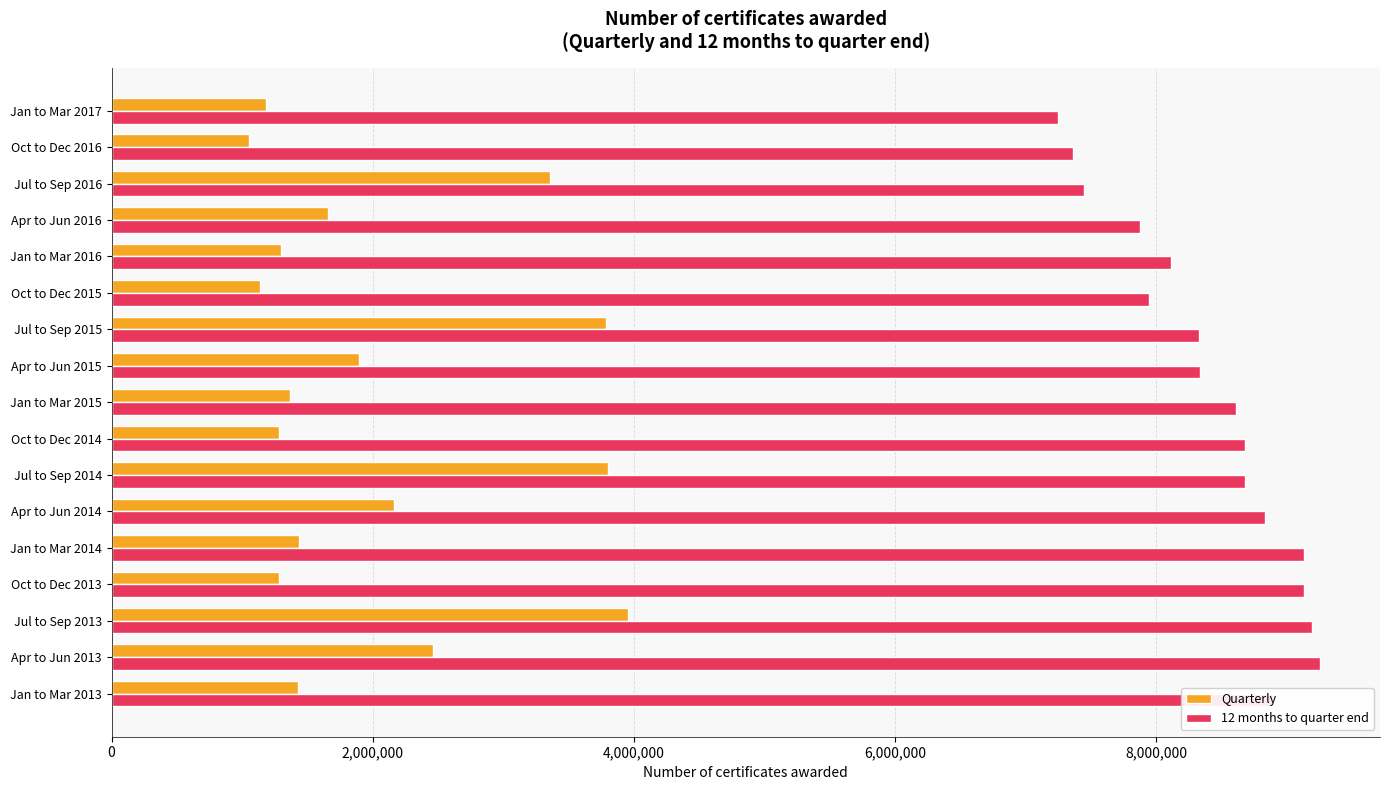

What are all the series names shown in the legend?

Quarterly, 12 months to quarter end